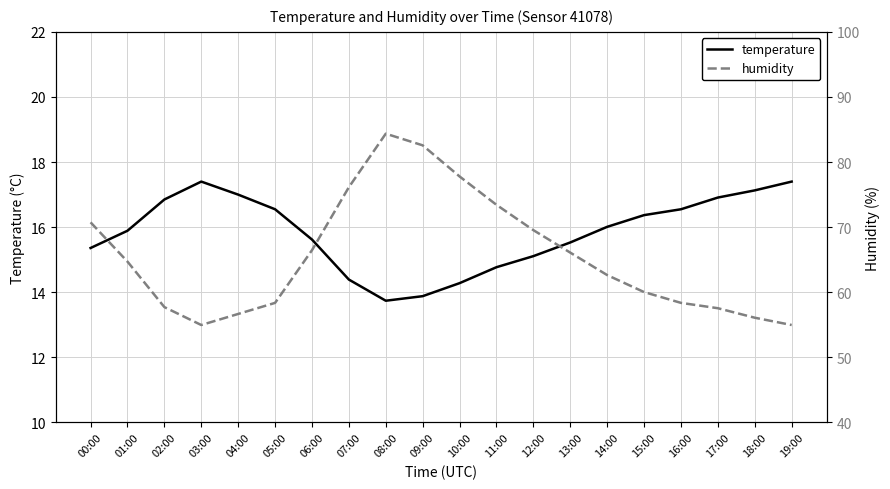

What is the minimum value for humidity?

55.0